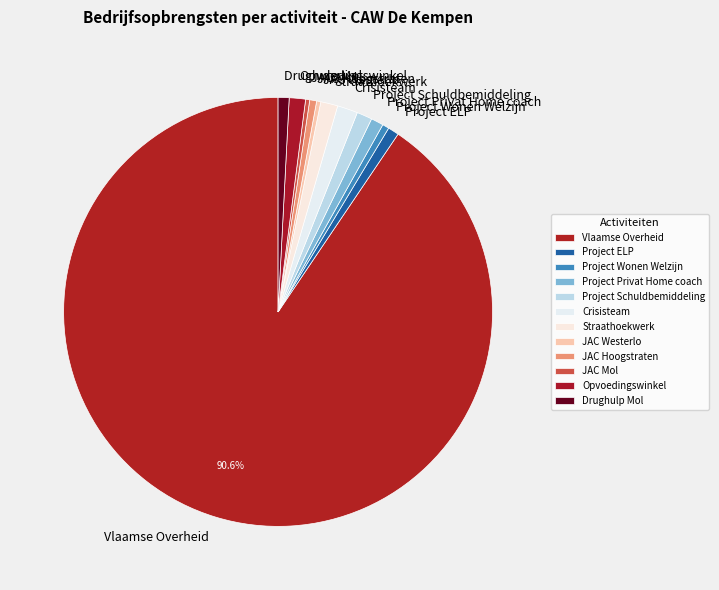

What is the largest slice in the pie chart?

Vlaamse Overheid